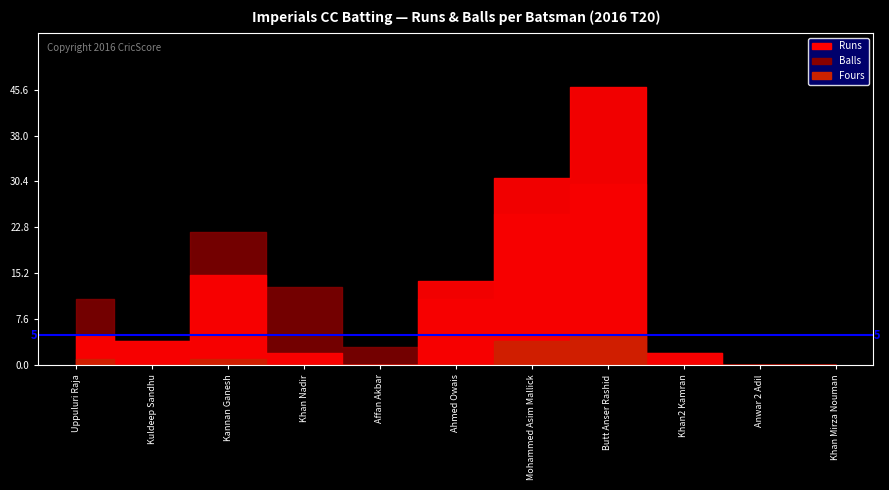

Where is the first local minimum for Runs?

Kuldeep Sandhu